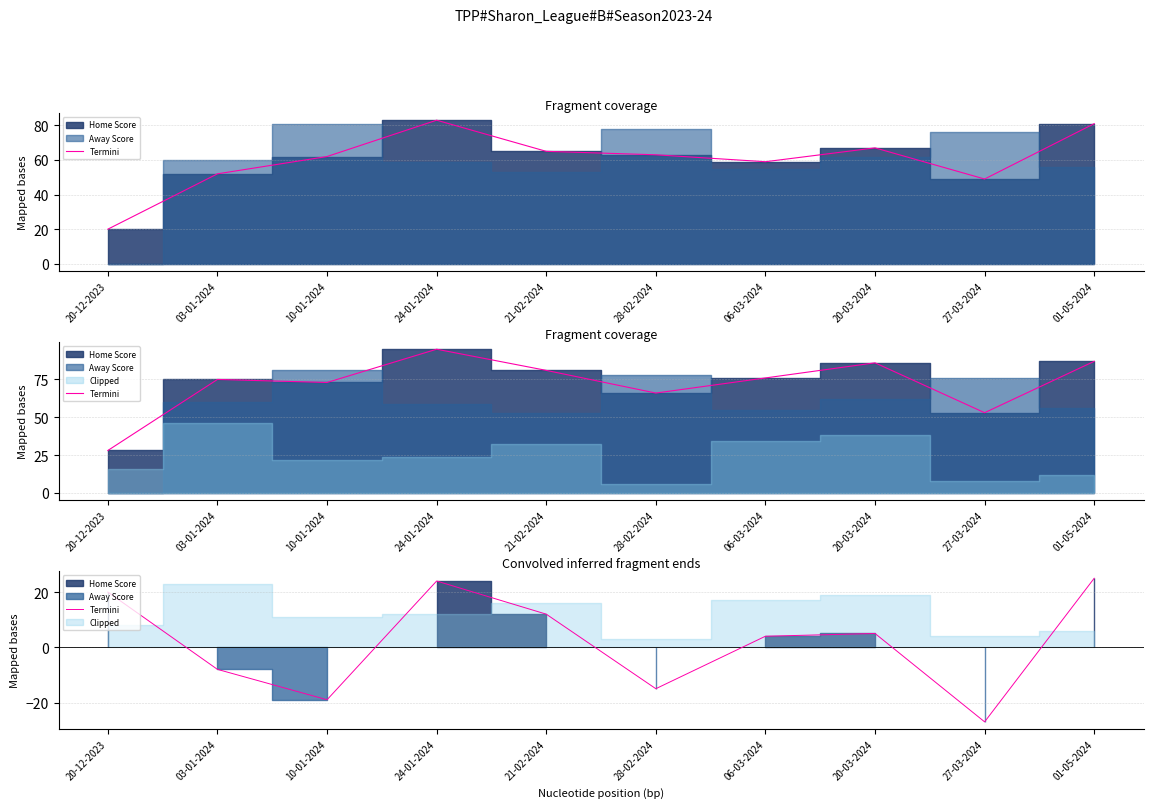

Does the chart display data point markers on the line(s)?

No